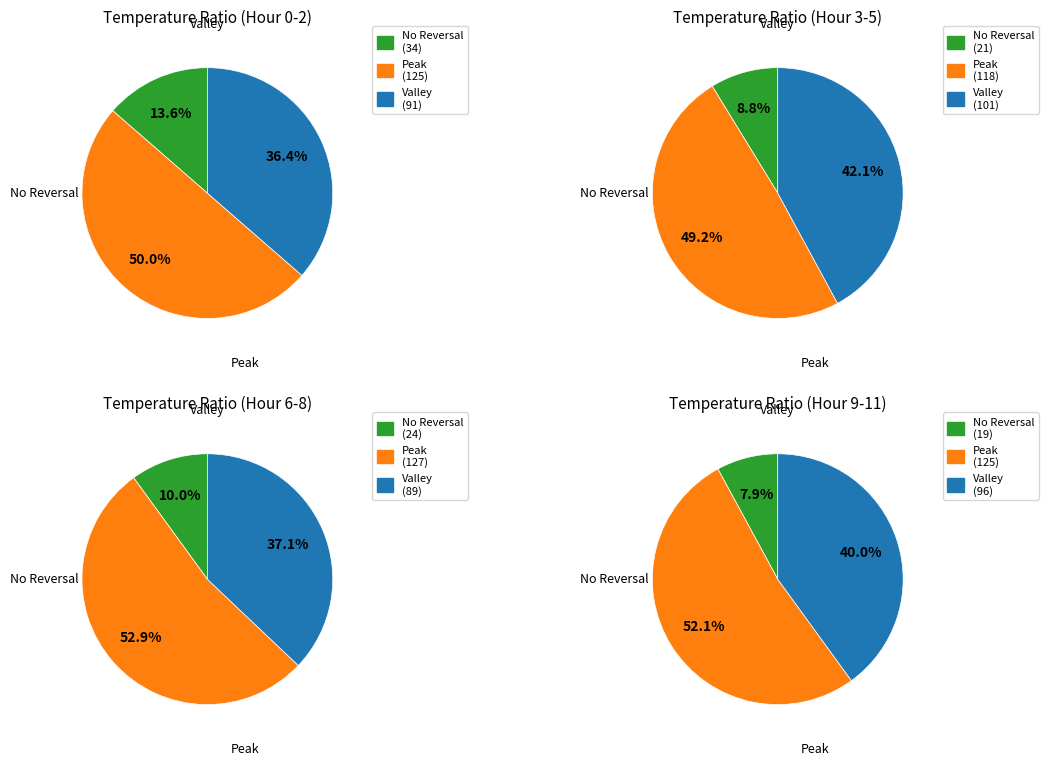

To the nearest percent, what is the difference between the Hour 0 and Hour 10 slice percentages?

1%